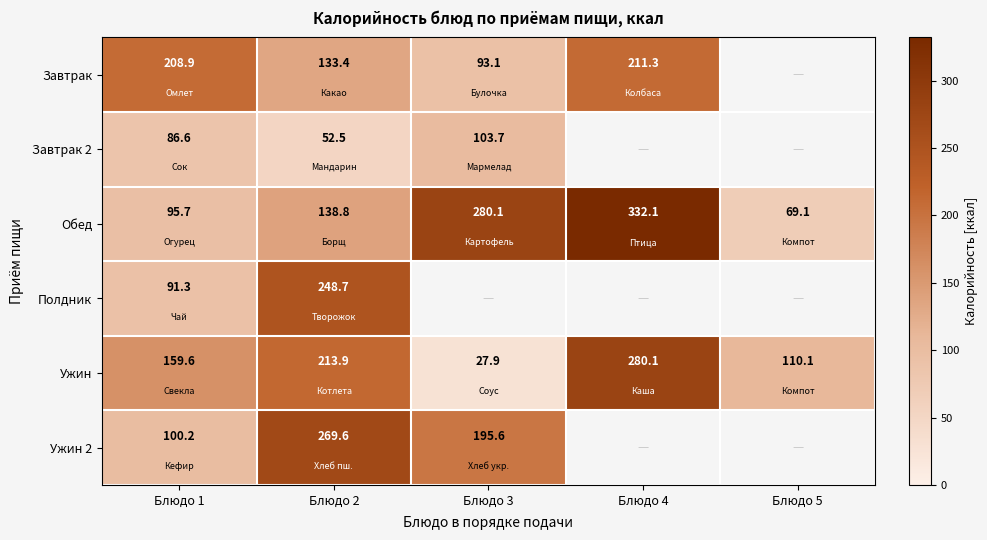

At which label does Ужин reach its peak?

Блюдо 4